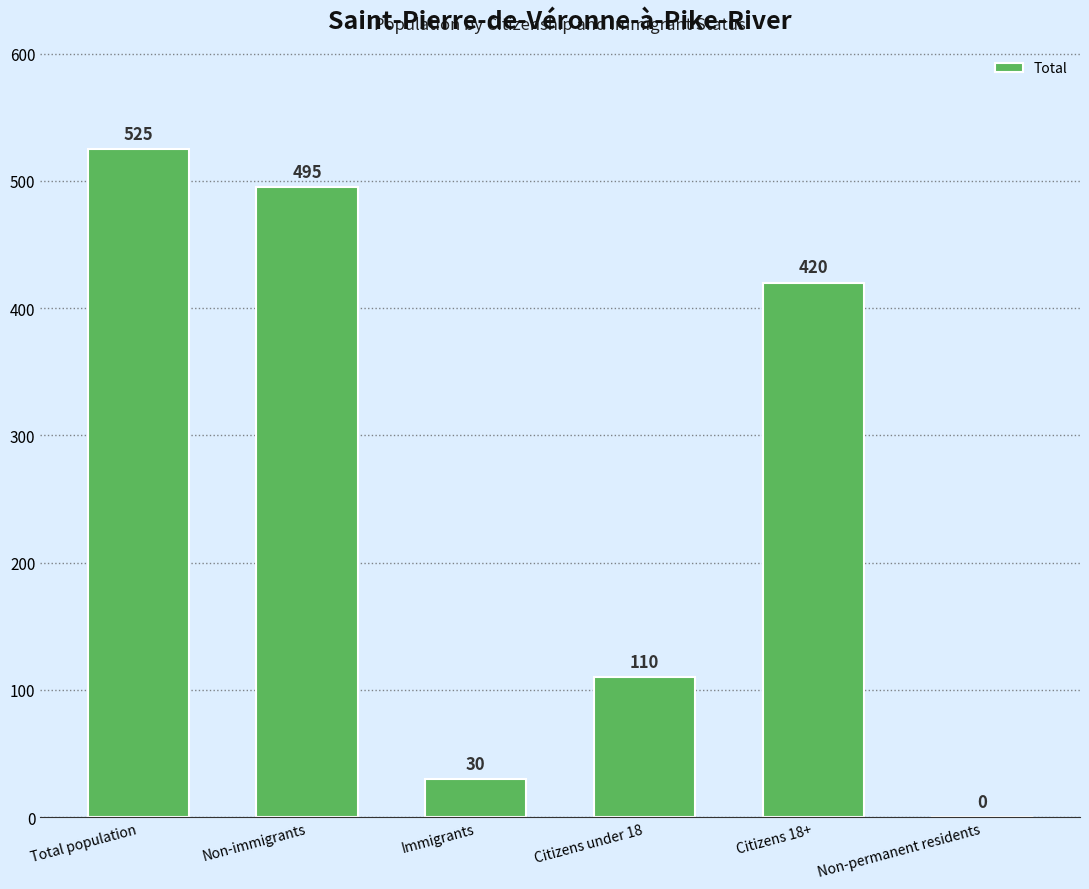

Which category has the highest value across all series?

Total population